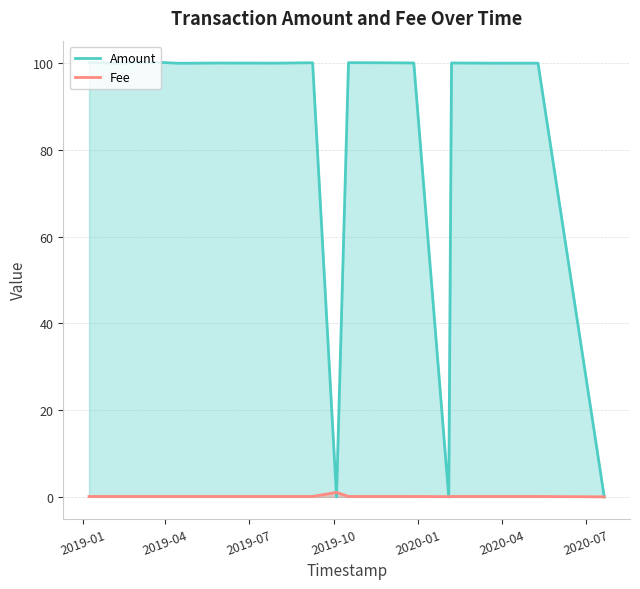

Which series has the largest range (max minus min)?

Amount